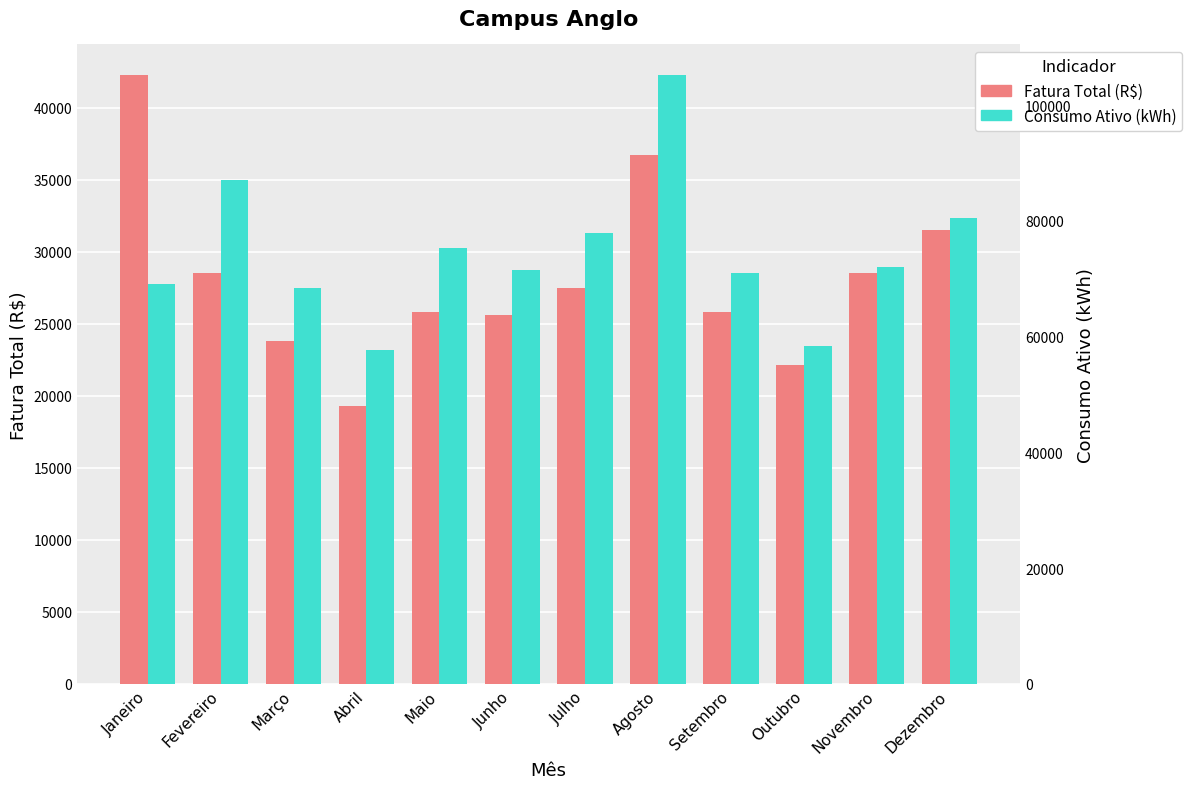

What is the label of the 9th bar from the left?

Setembro